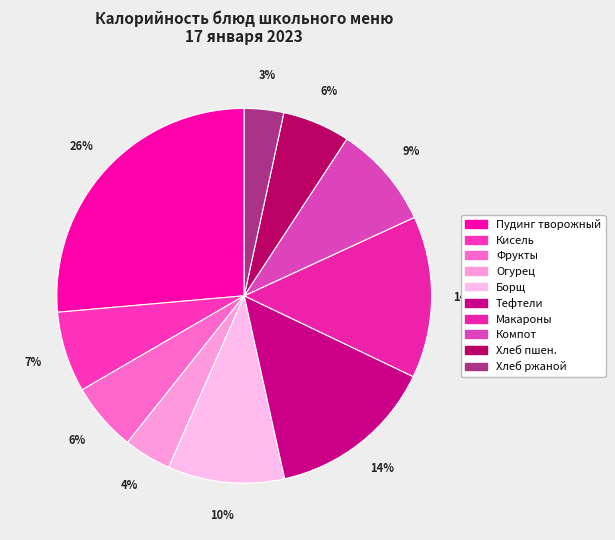

Count the number of slices in the pie.

10